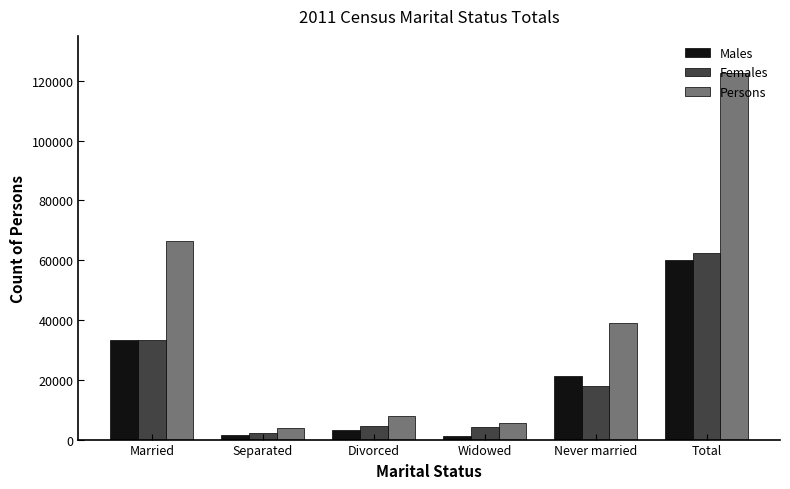

Rank the series by their maximum value, from lowest to highest.

Males, Females, Persons